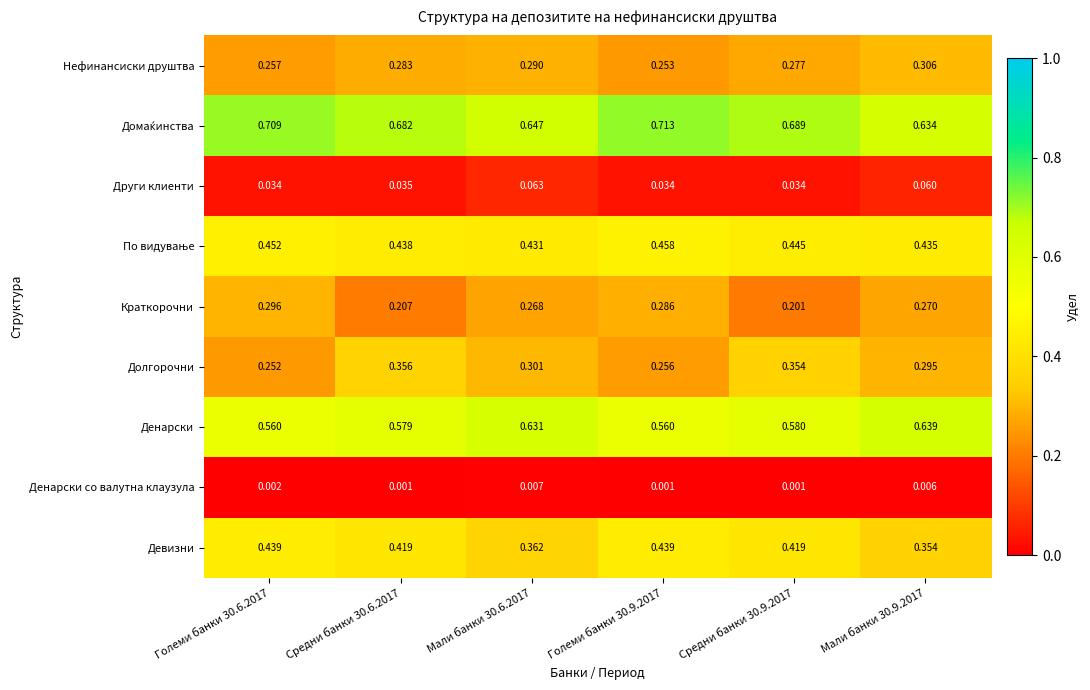

At how many categories does at least one series exceed 0?

6